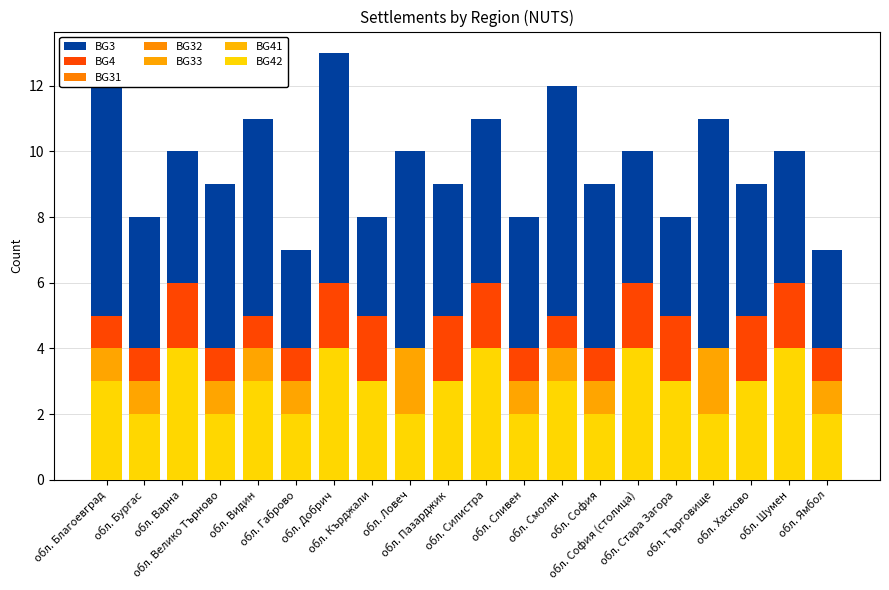

What is the label of the 12th bar from the left?

обл. Сливен